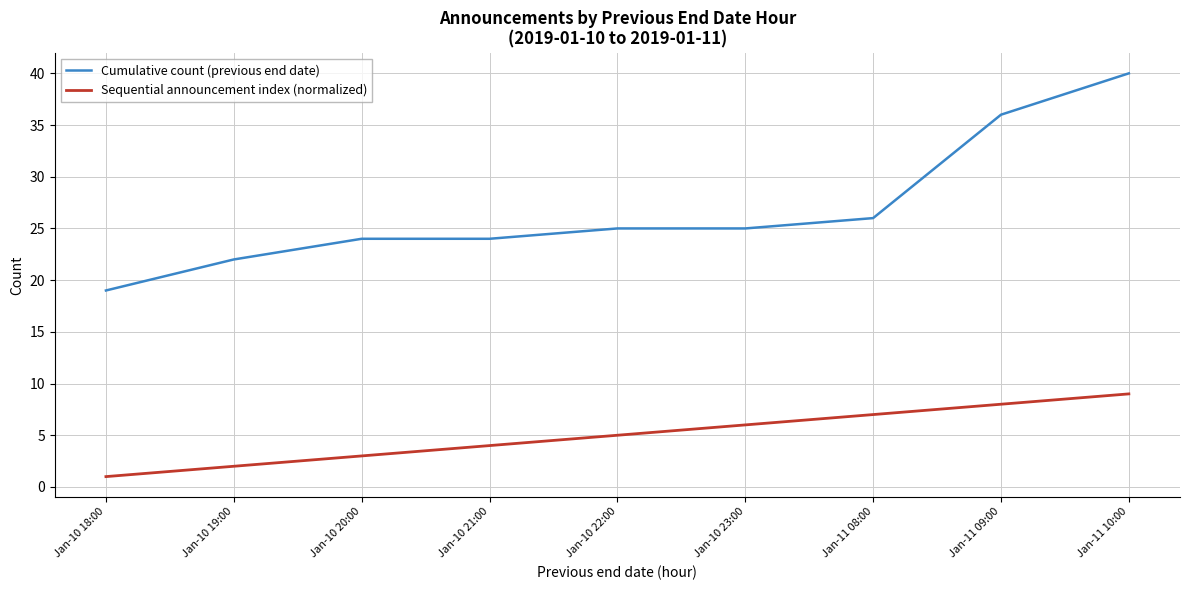

List the series in order of their overall mean, highest first.

Cumulative count (previous end date), Sequential announcement index (normalized)